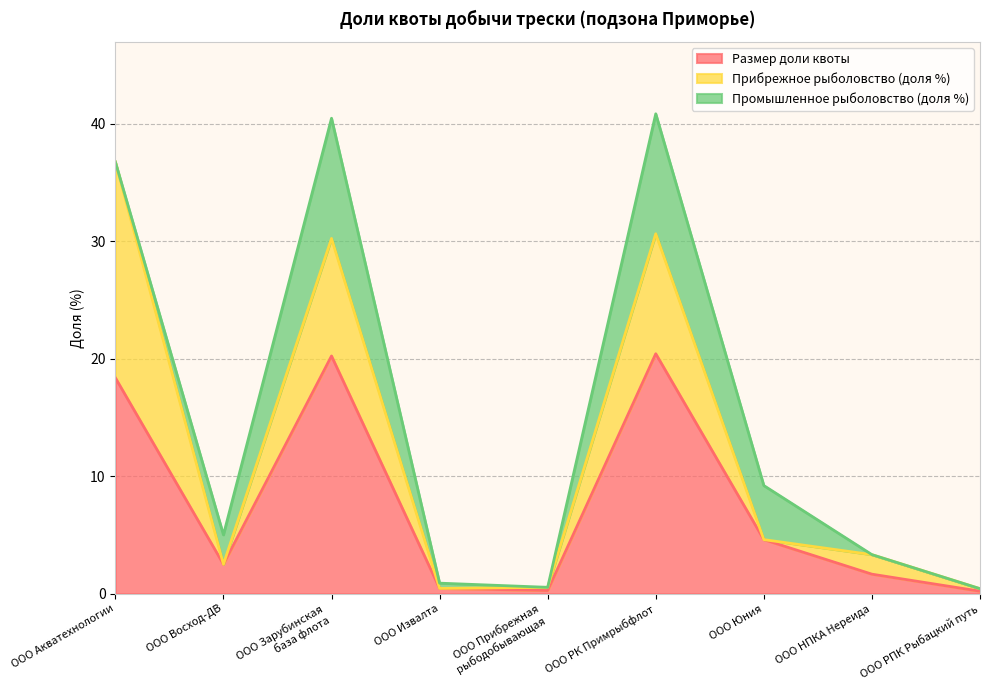

Which series has the largest total across all categories?

Размер доли квоты